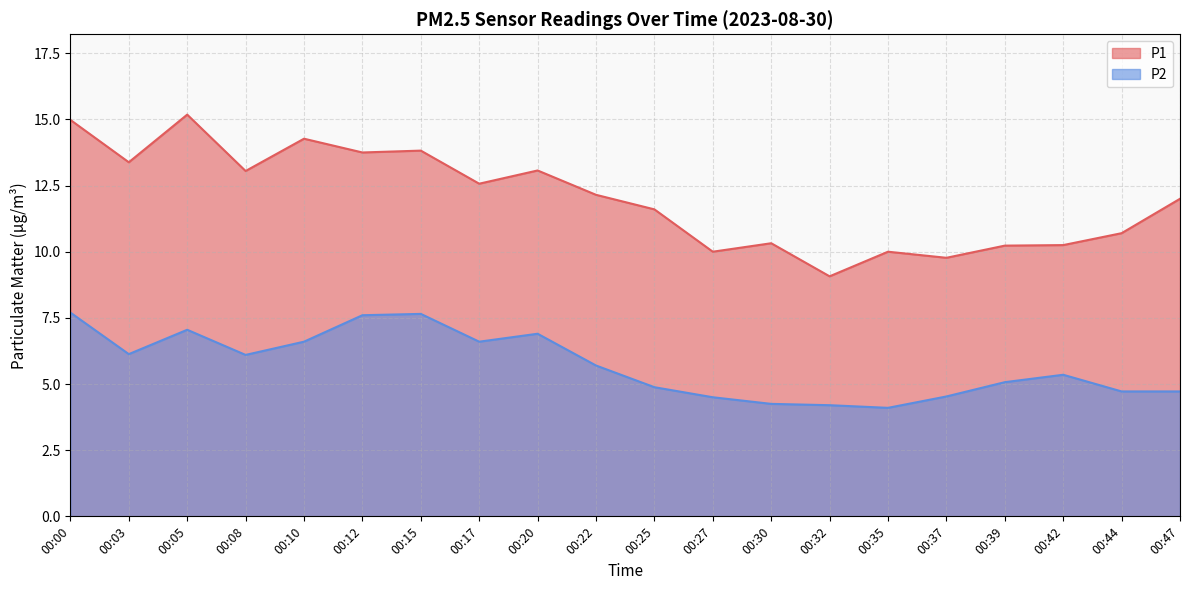

What is the value of the P1 point at the 6th from the left?

13.8